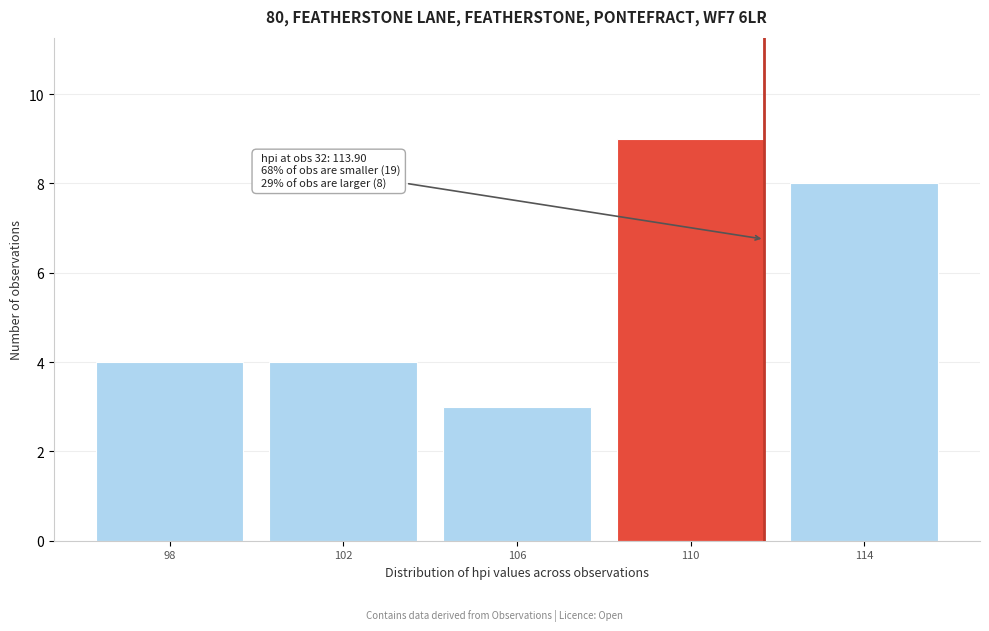

Reading left to right, transcribe all the data shown in this chart.

4	4	3	9	8